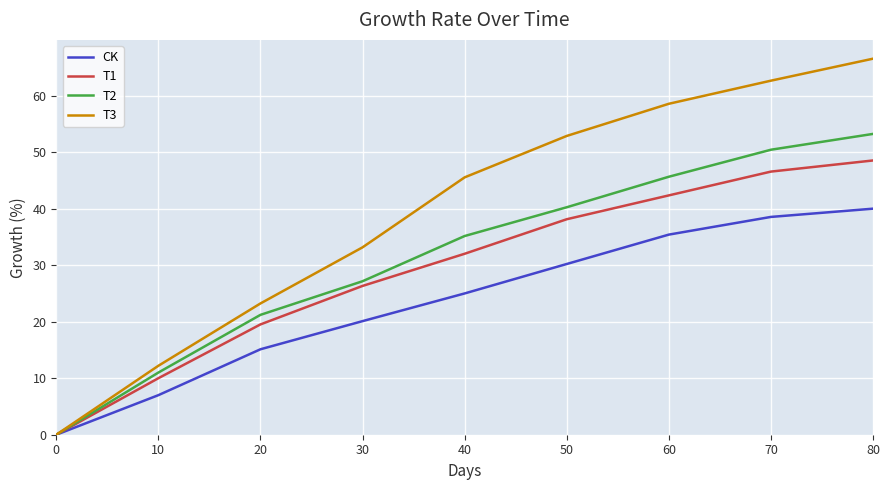

What is the maximum value for T2?

53.2